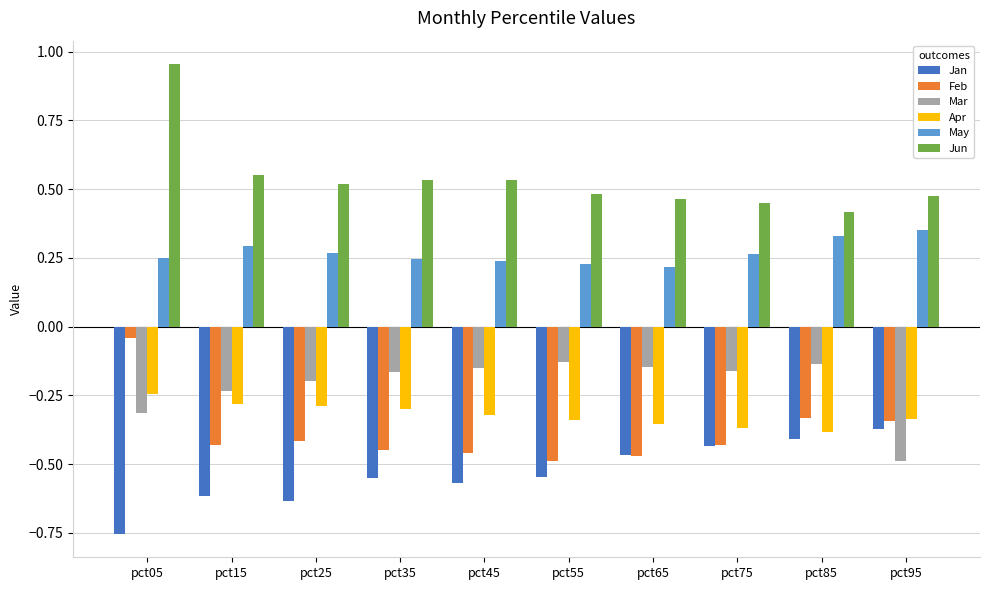

At which category does the chart reach its minimum across all series?

pct05